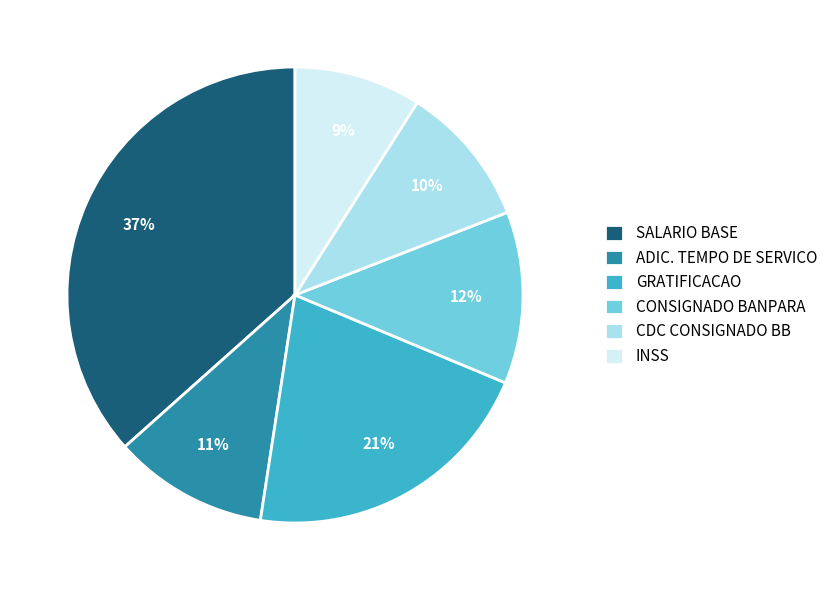

True or false: CONSIGNADO BANPARA accounts for 22% of the total.

False